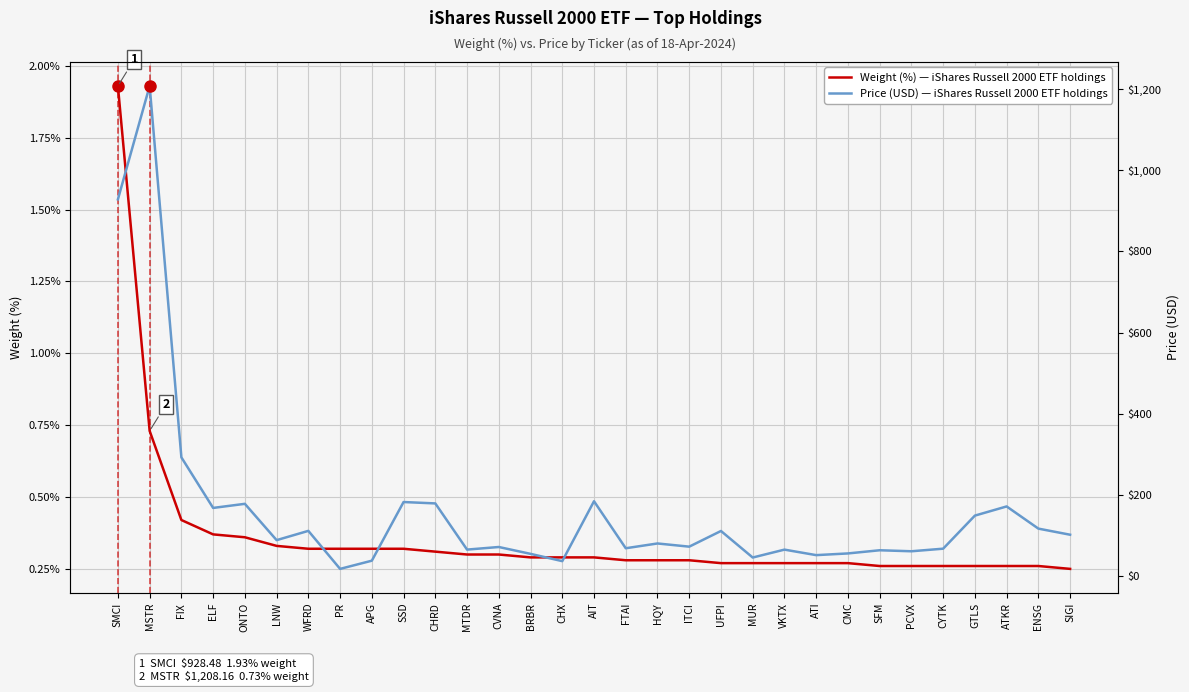

Reading right to left, extract all data points from this chart.

Weight (%) — iShares Russell 2000 ETF holdings: 0.2	0.3	0.3	0.3	0.3	0.3	0.3	0.3	0.3	0.3	0.3	0.3	0.3	0.3	0.3	0.3	0.3	0.3	0.3	0.3	0.3	0.3	0.3	0.3	0.3	0.3	0.4	0.4	0.4	0.7	1.9
Price (USD) — iShares Russell 2000 ETF holdings: 101.4	116.5	171.2	148.6	67.0	60.6	63.1	55.3	51.1	64.7	45.2	110.7	72.0	79.8	68.1	184.0	36.3	54.2	71.2	64.7	178.7	182.1	37.4	17.2	110.9	88.1	177.6	167.5	292.2	1208.2	928.5